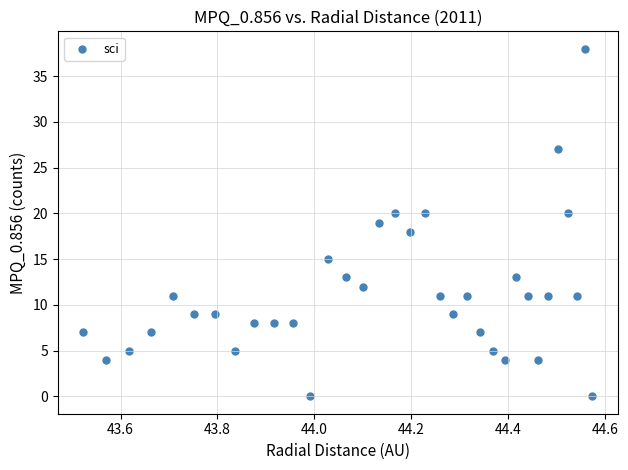

How many data points are displayed?

34